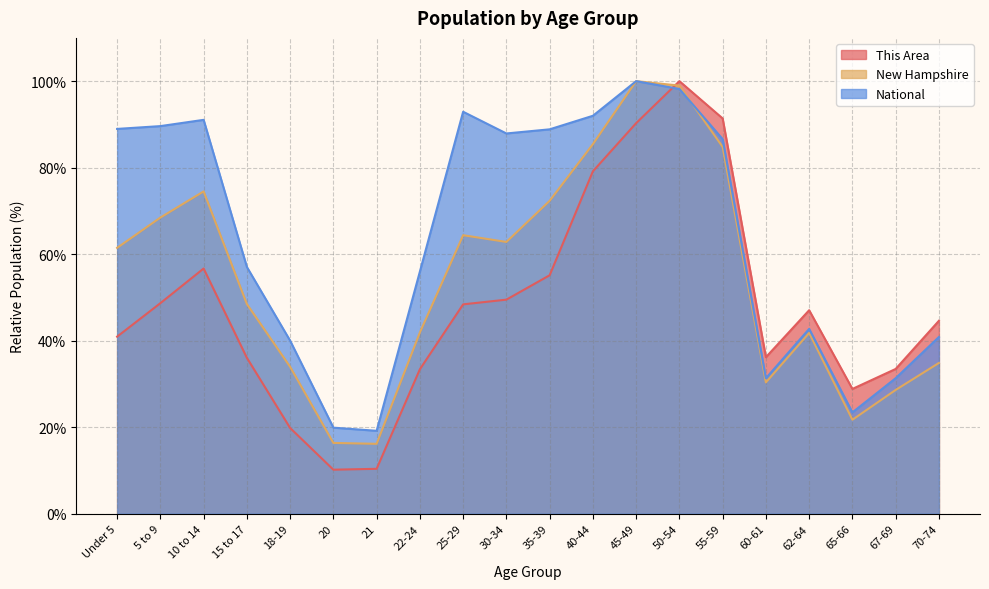

How many distinct data groups are displayed?

3